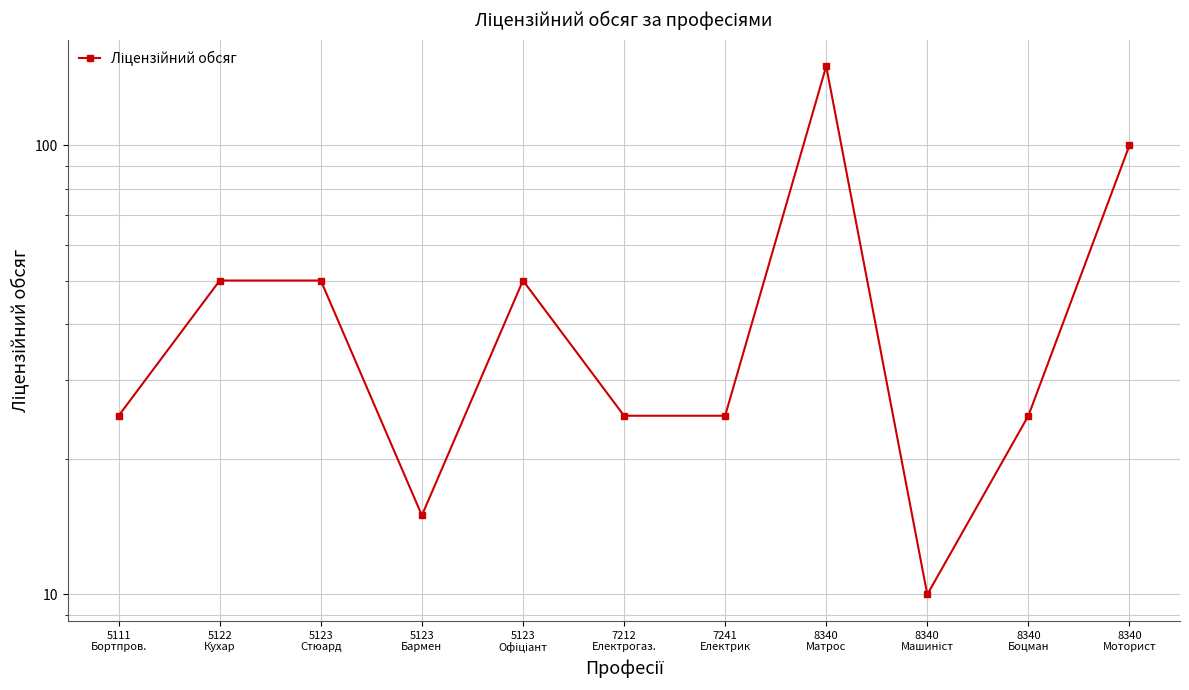

What is the average value?

48